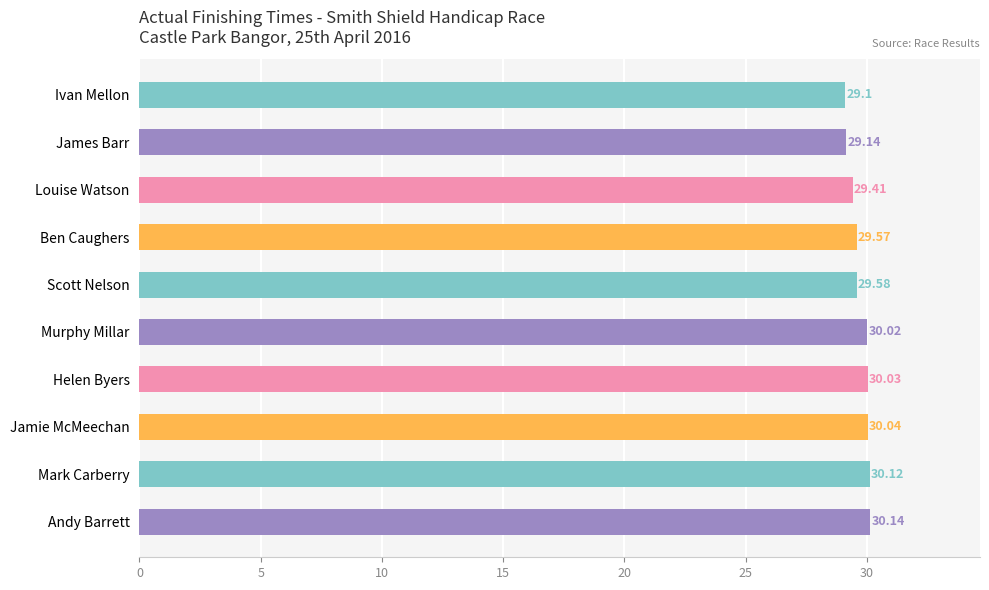

What is the average value?

29.7